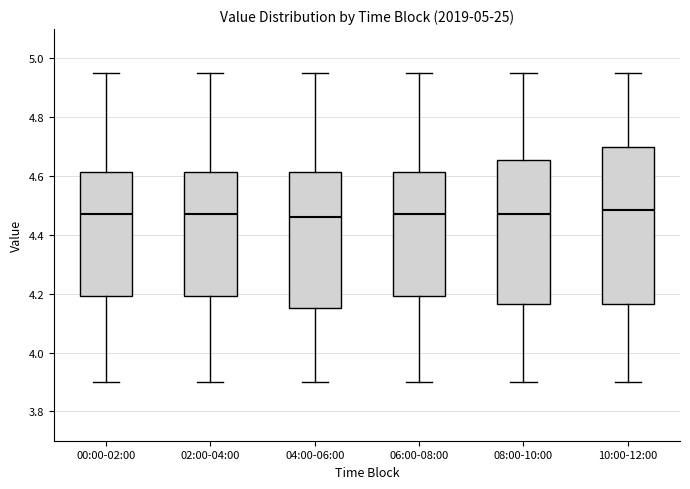

Where is the upper edge of the box for 00:00-02:00 on the y-axis? The values are not printed on the chart, so give them approximately, as read against the axis.

4.62